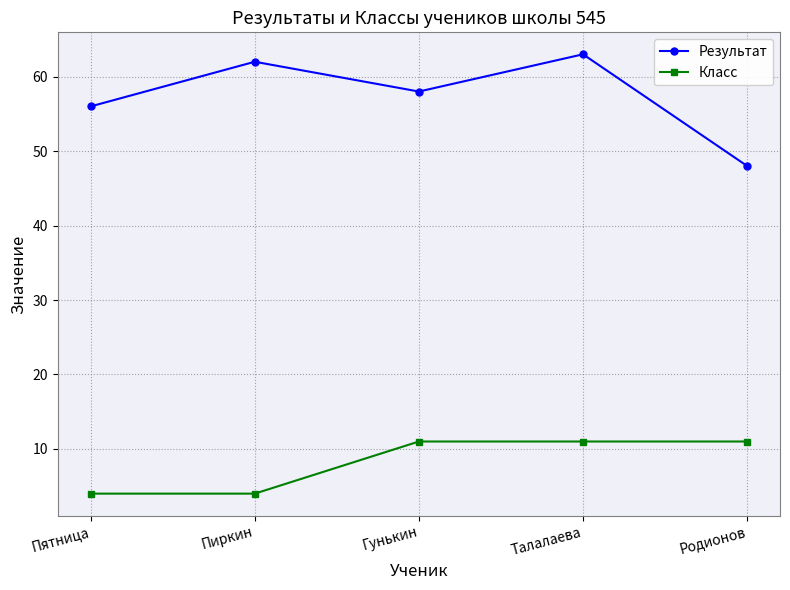

What is the sum of the Класс values at Пиркин and Родионов?

15